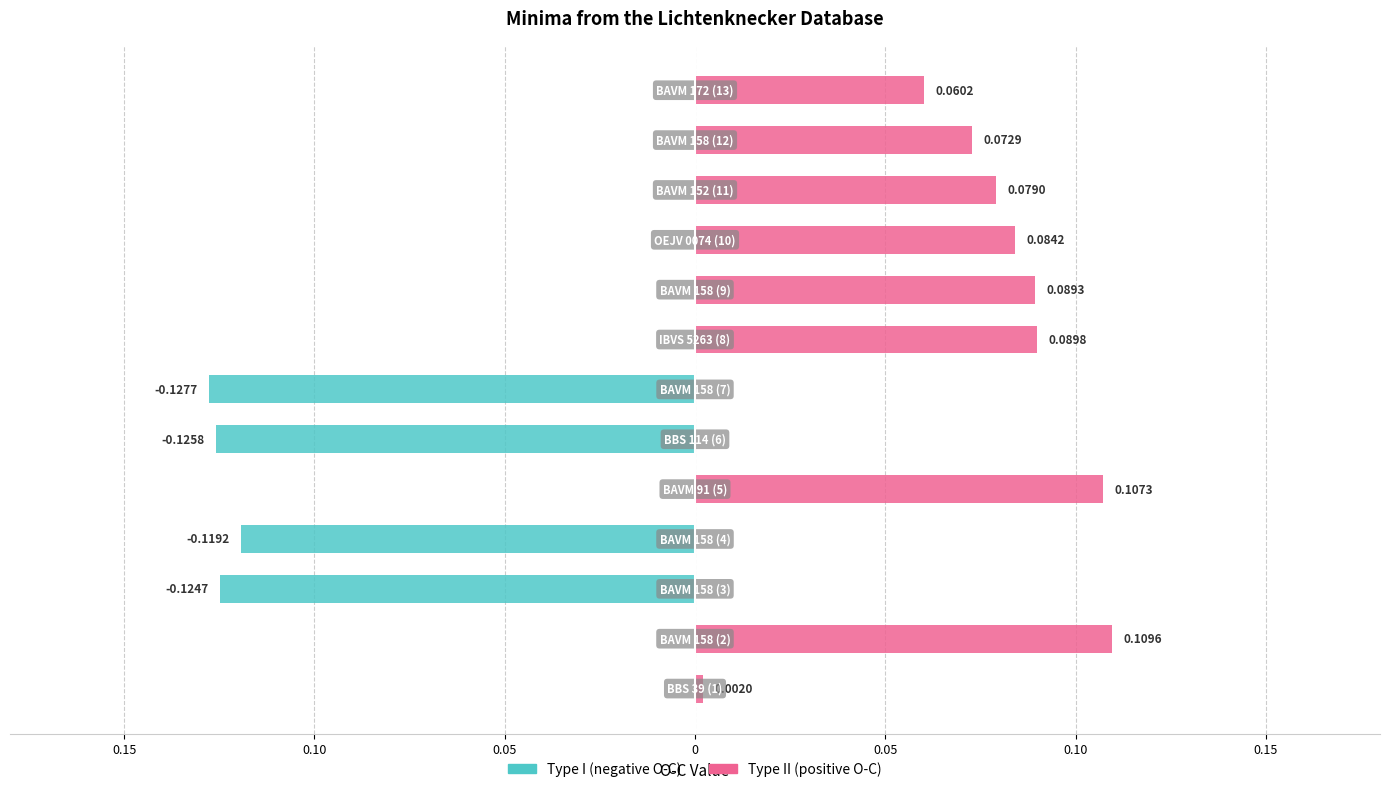

Is the value of Type I (min) at 9 greater than the value of Type II (max) at 0.10?

No